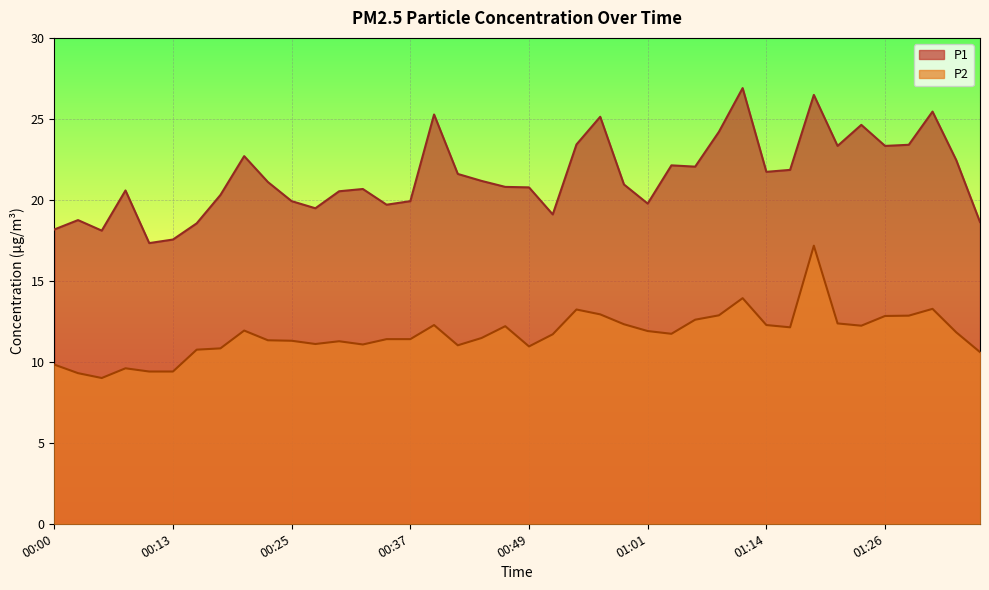

Rank the series by their average value, from lowest to highest.

P2, P1